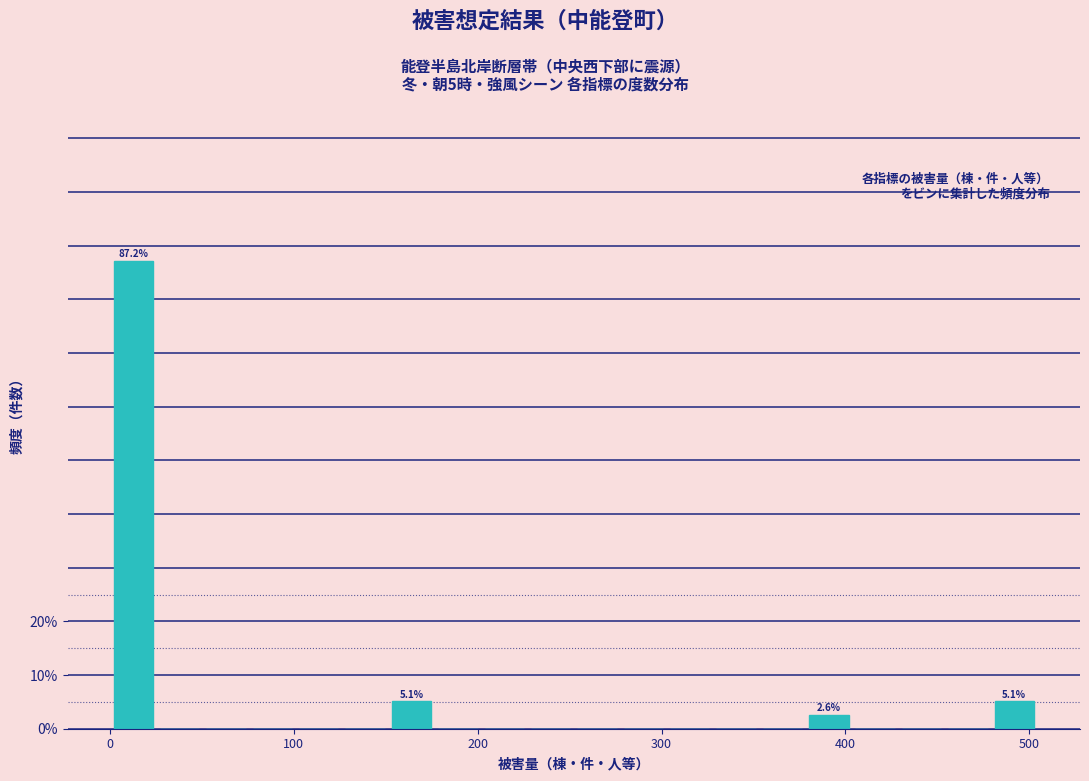

Around what value on the x-axis is the tallest bar? Give the approximate position of its centre, as read against the axis.

10